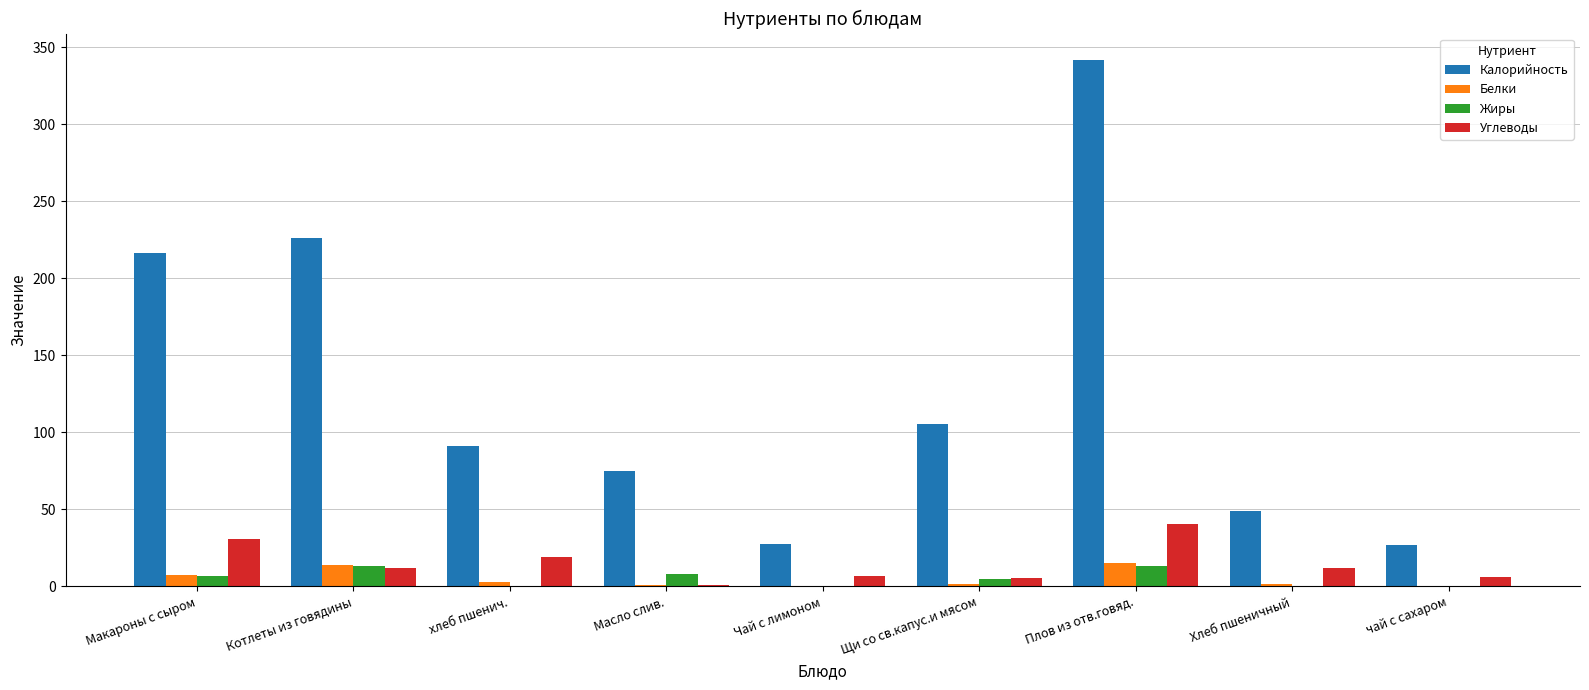

What is the sum of all Калорийность values?

1159.5